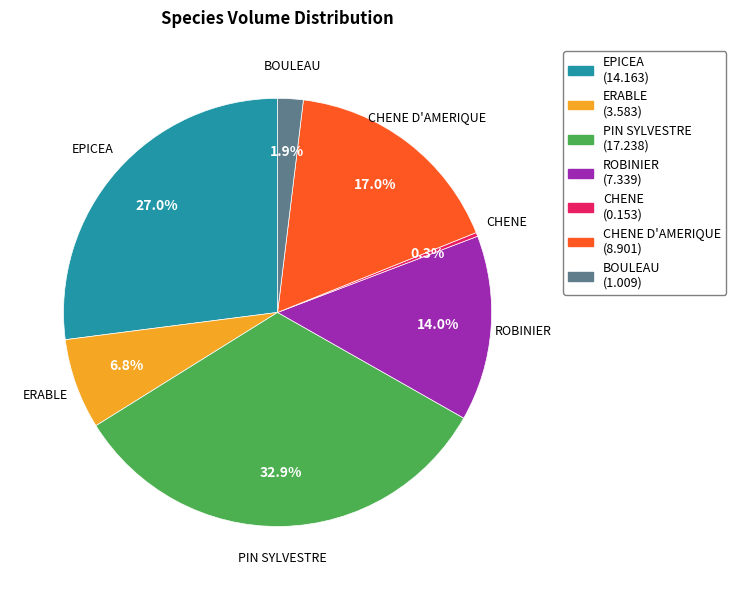

The CHENE slice represents 10% of the pie. True or false?

False